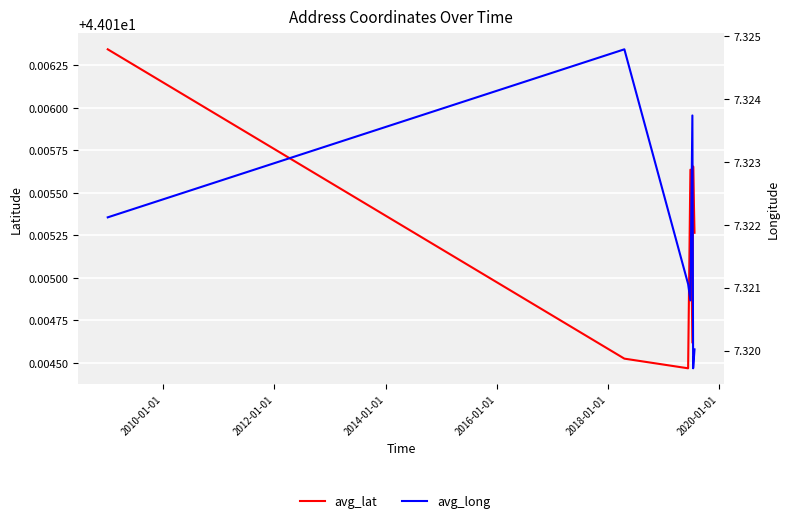

Is the value of avg_lat at 2010-01-01 greater than the value of avg_long at 2016-01-01?

Yes